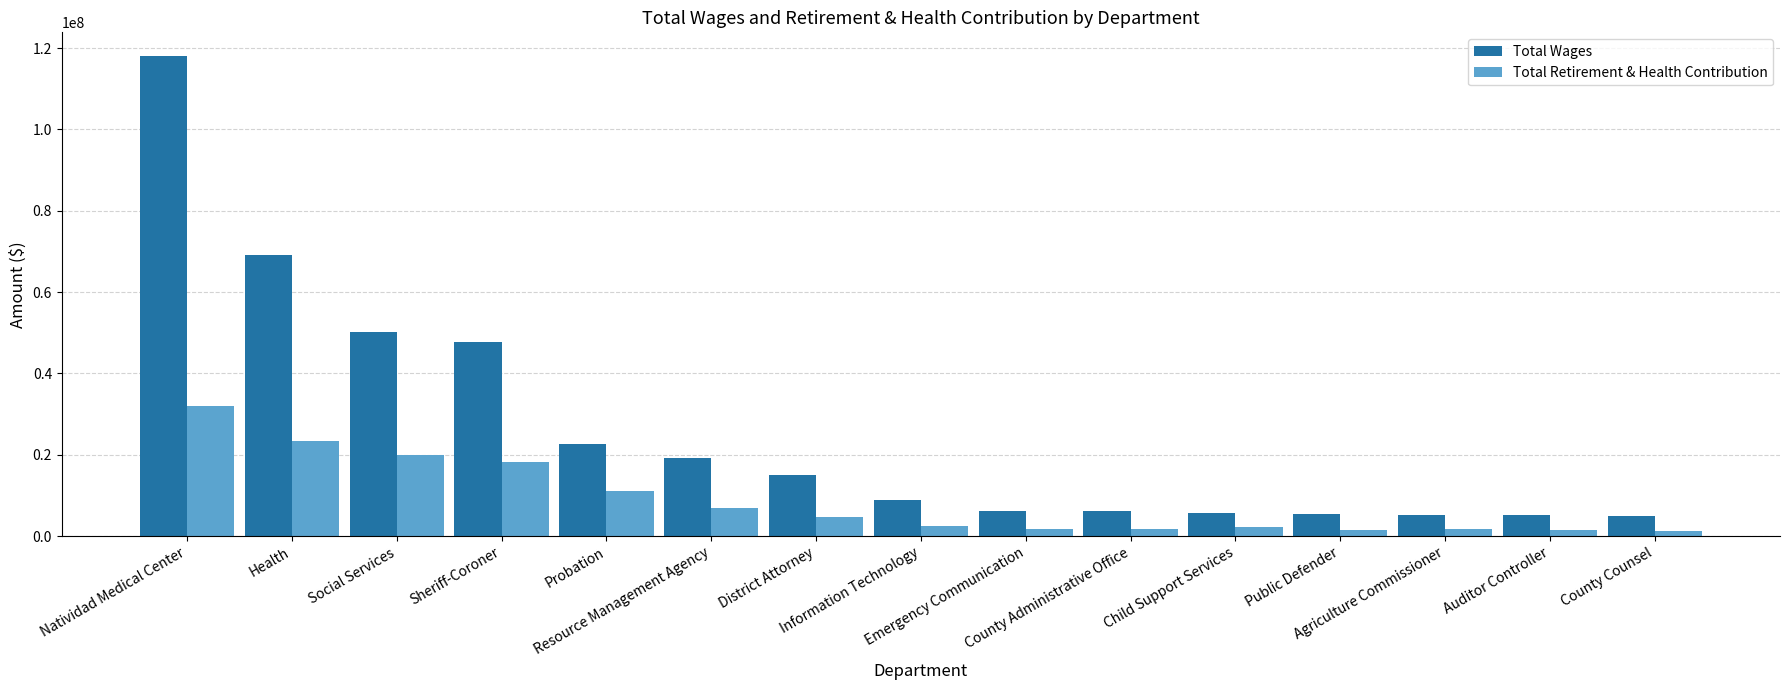

Is it true that Total Wages equals 5696331 at Child Support Services?

True